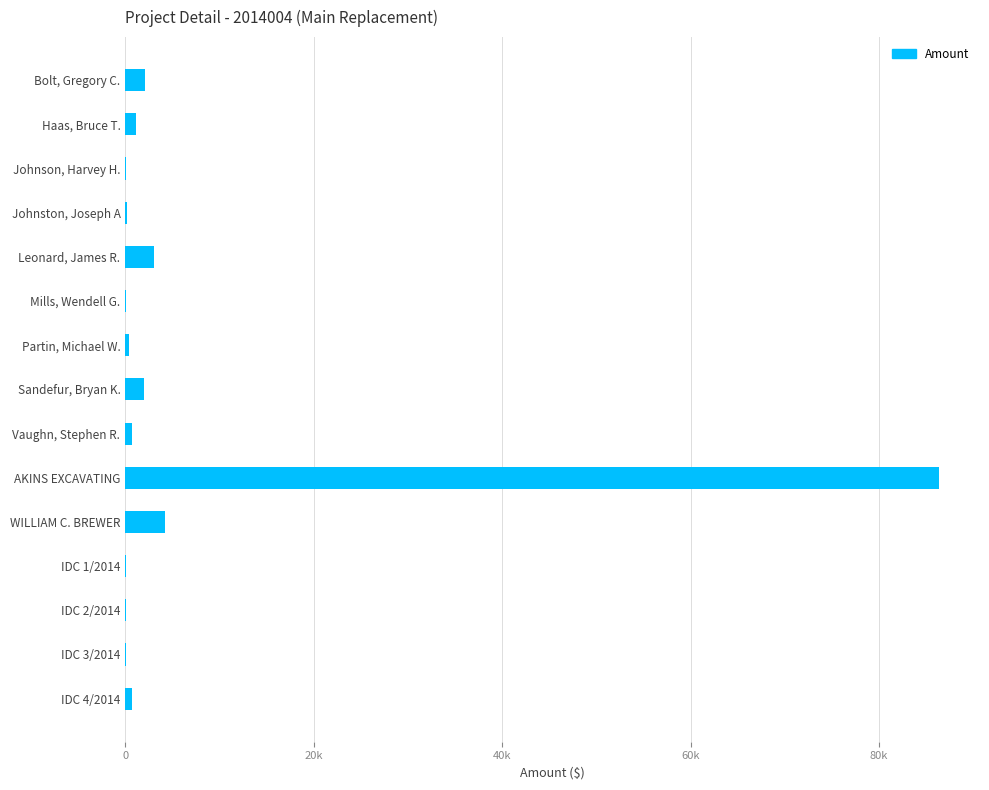

What is the greatest value displayed?

86379.0